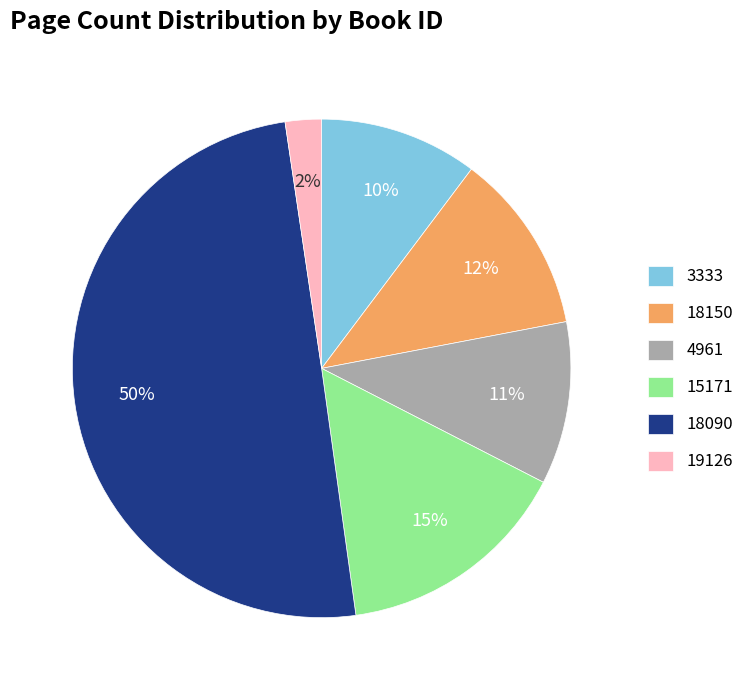

Is it true that 15171 is 15% of the pie?

True